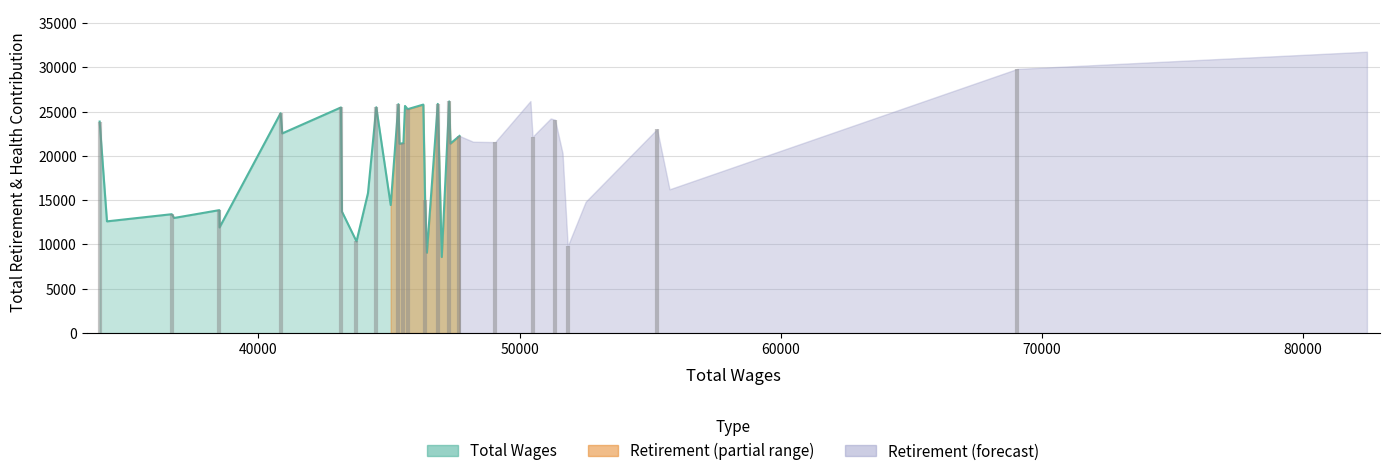

How many points are higher than both their immediate neighbors (excluding endpoints)?

10